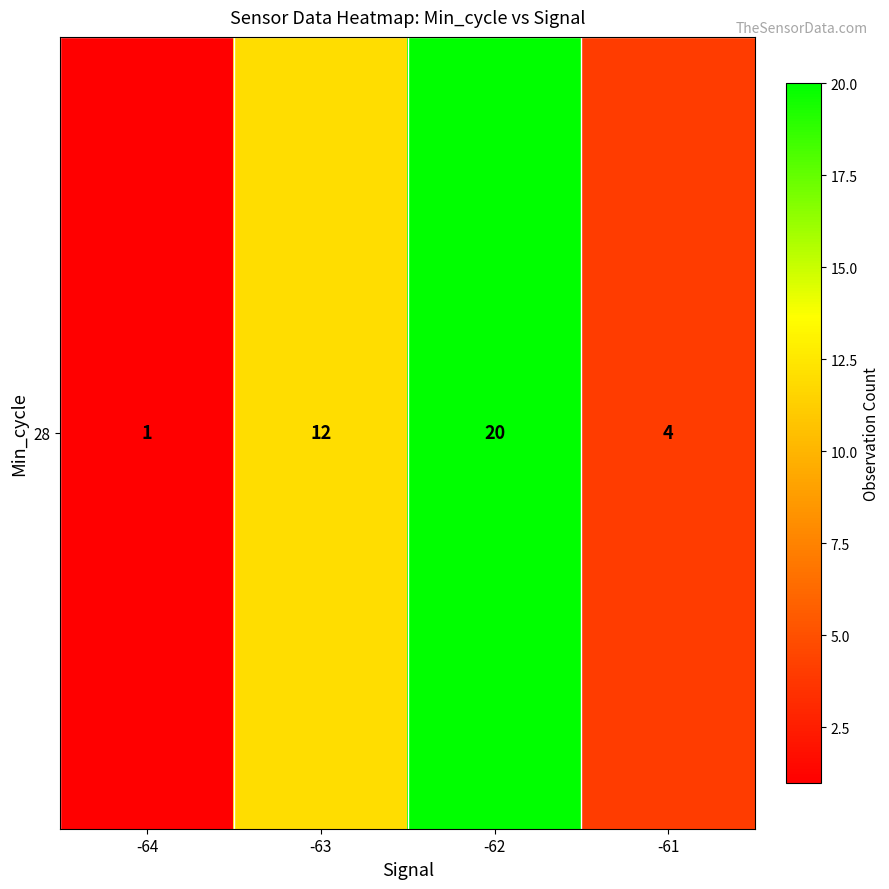

Reading left to right, list all the values displayed in this chart.

1	12	20	4